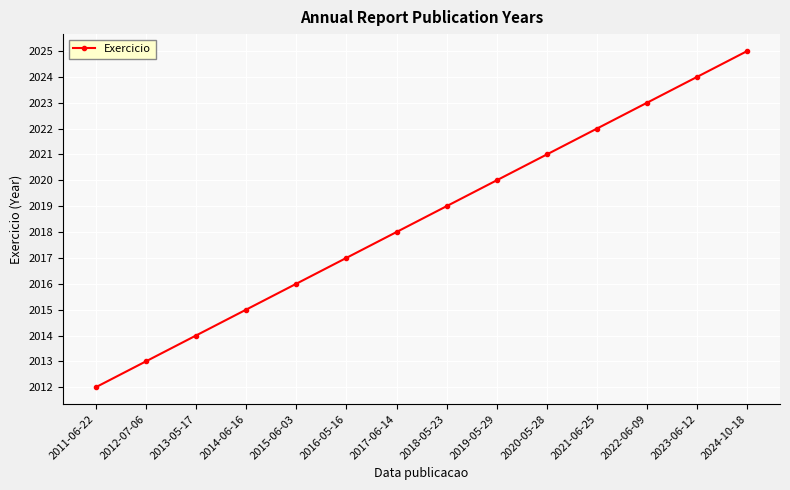

Rank the categories by value from lowest to highest.

2011-06-22, 2012-07-06, 2013-05-17, 2014-06-16, 2015-06-03, 2016-05-16, 2017-06-14, 2018-05-23, 2019-05-29, 2020-05-28, 2021-06-25, 2022-06-09, 2023-06-12, 2024-10-18